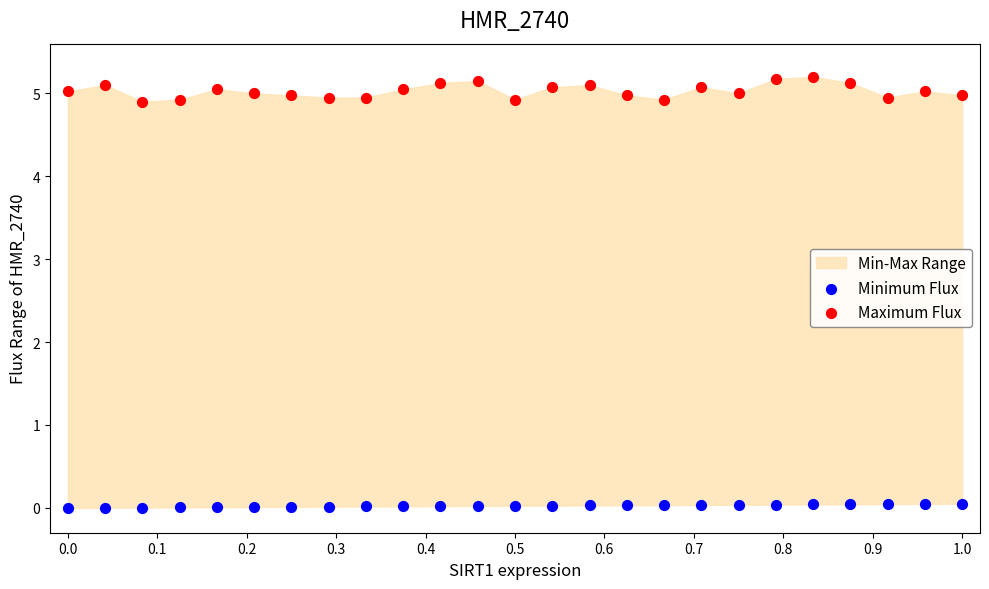

Which series contains the highest Y value?

Maximum Flux